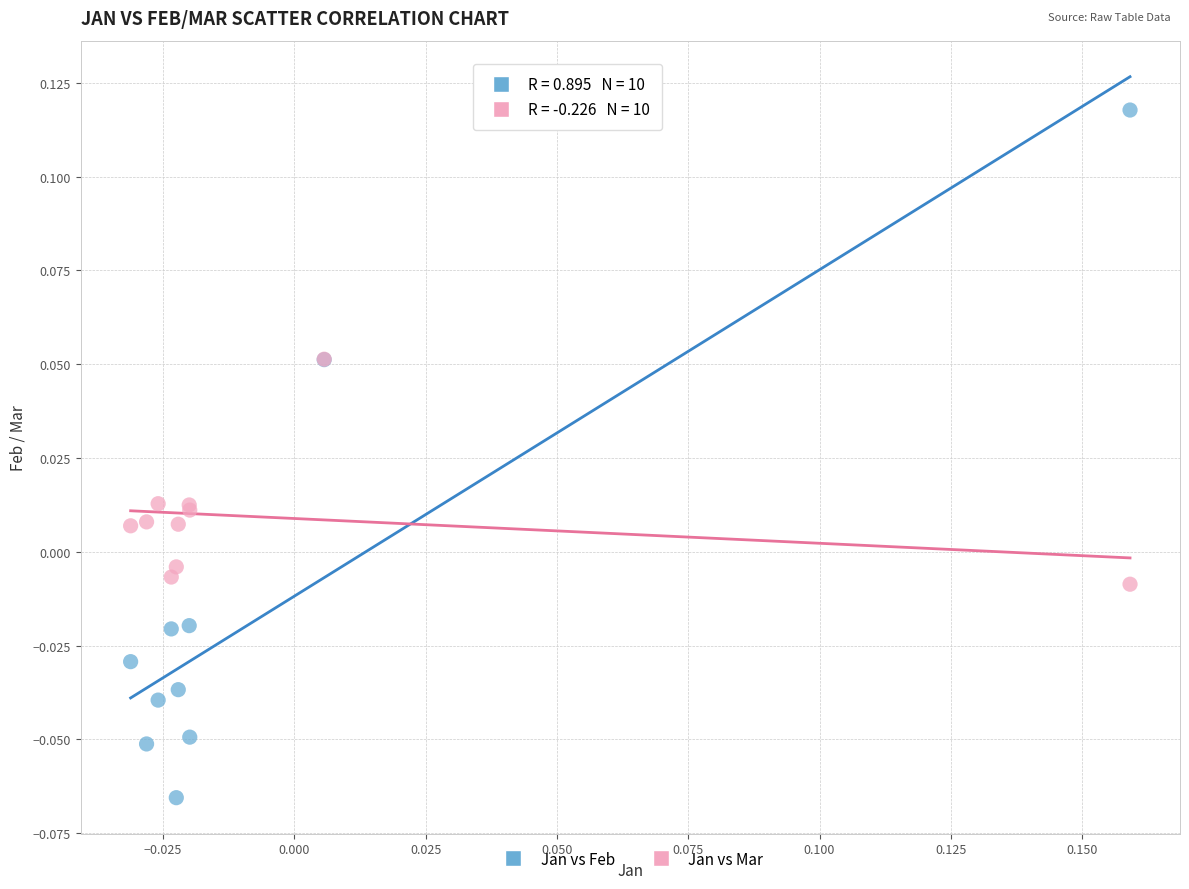

Which series has the largest Y range (max minus min)?

Jan vs Feb